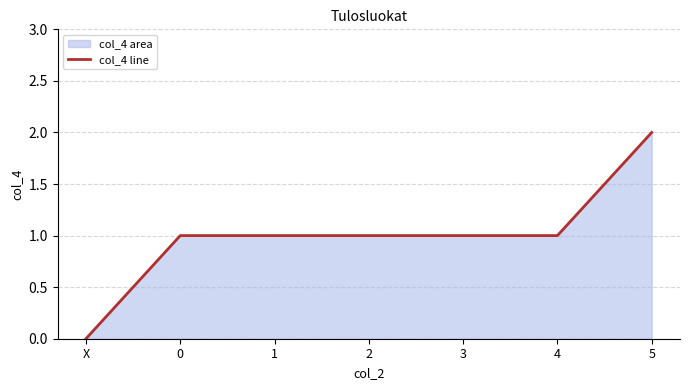

What is the label of the 1st point from the left?

X